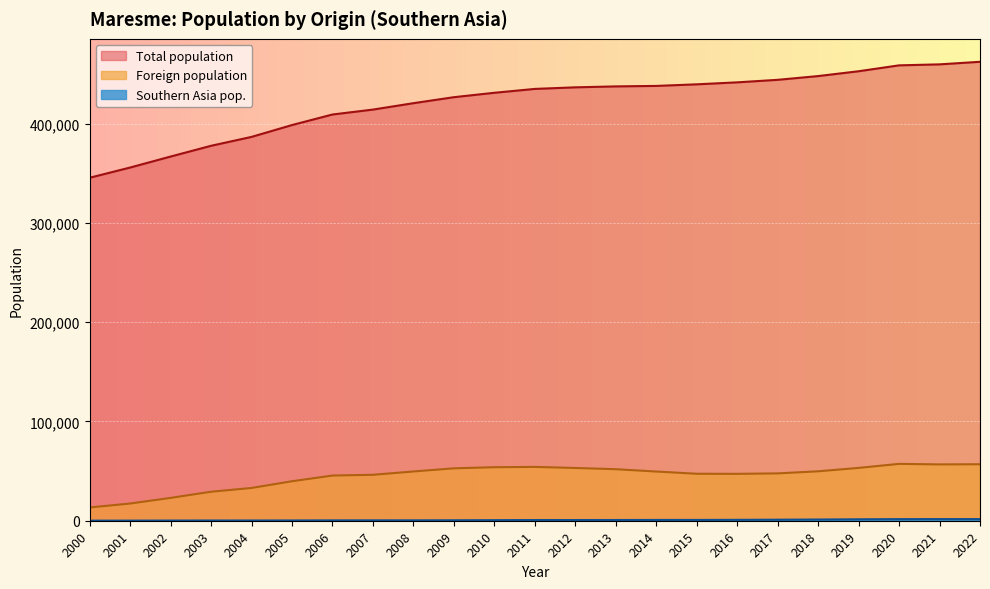

What is the maximum value for Total population?

462213